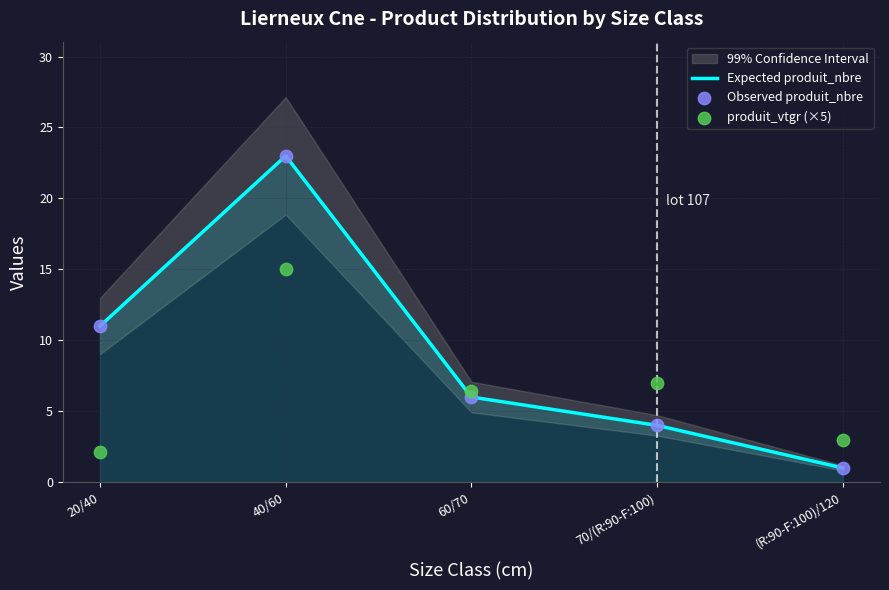

Which series reaches the minimum Y coordinate?

Expected produit_nbre